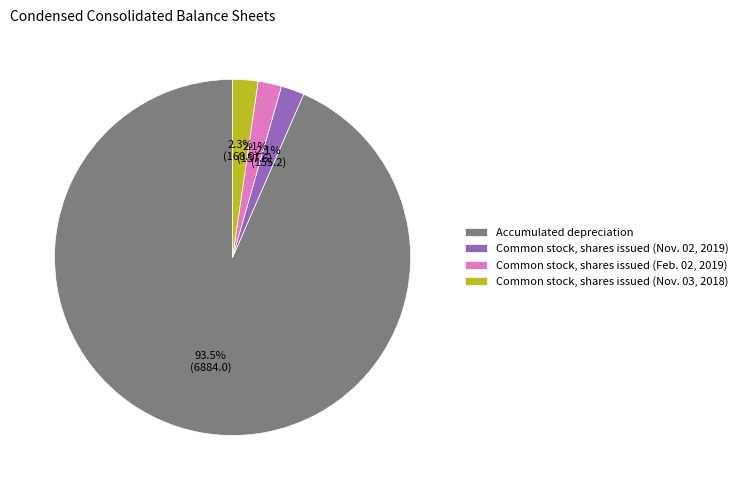

Which slice is the largest?

Accumulated depreciation